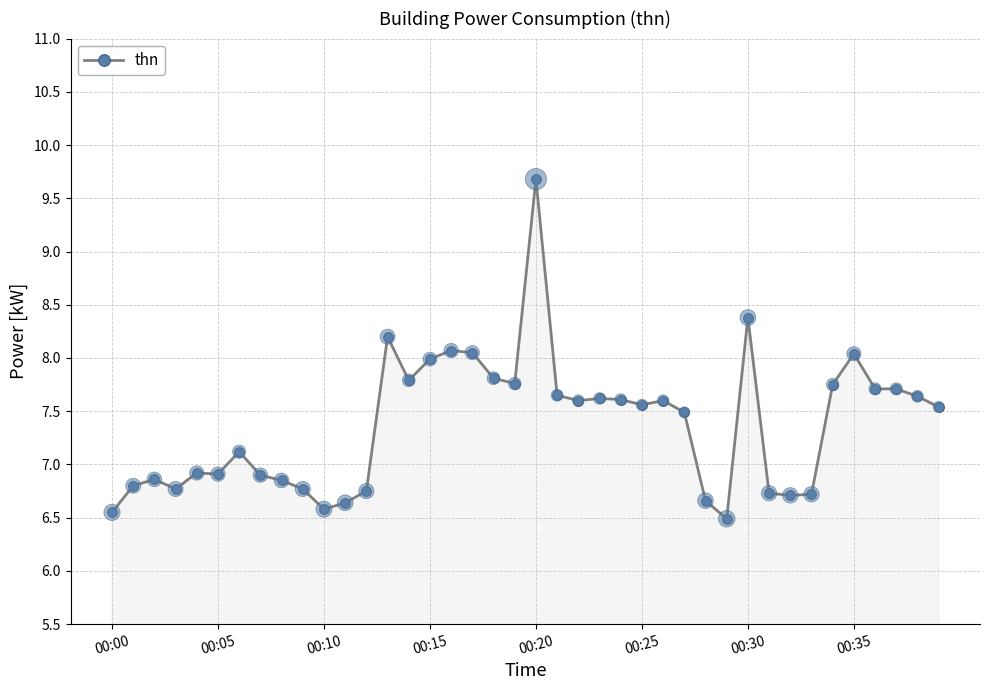

What is the average value?

7.4